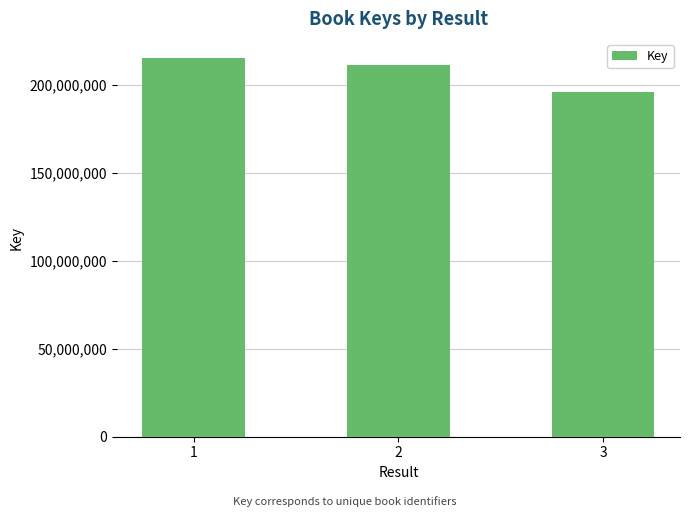

Are the bars horizontal?

No